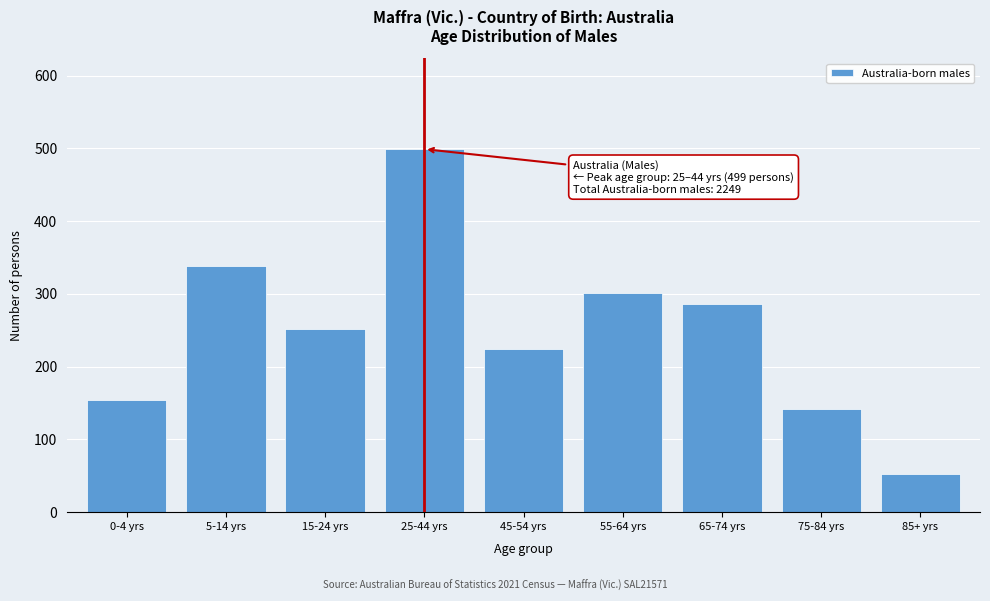

Reading right to left, list all the values displayed in this chart.

85+ yrs=53	75-84 yrs=142	65-74 yrs=286	55-64 yrs=301	45-54 yrs=224	25-44 yrs=499	15-24 yrs=252	5-14 yrs=338	0-4 yrs=154